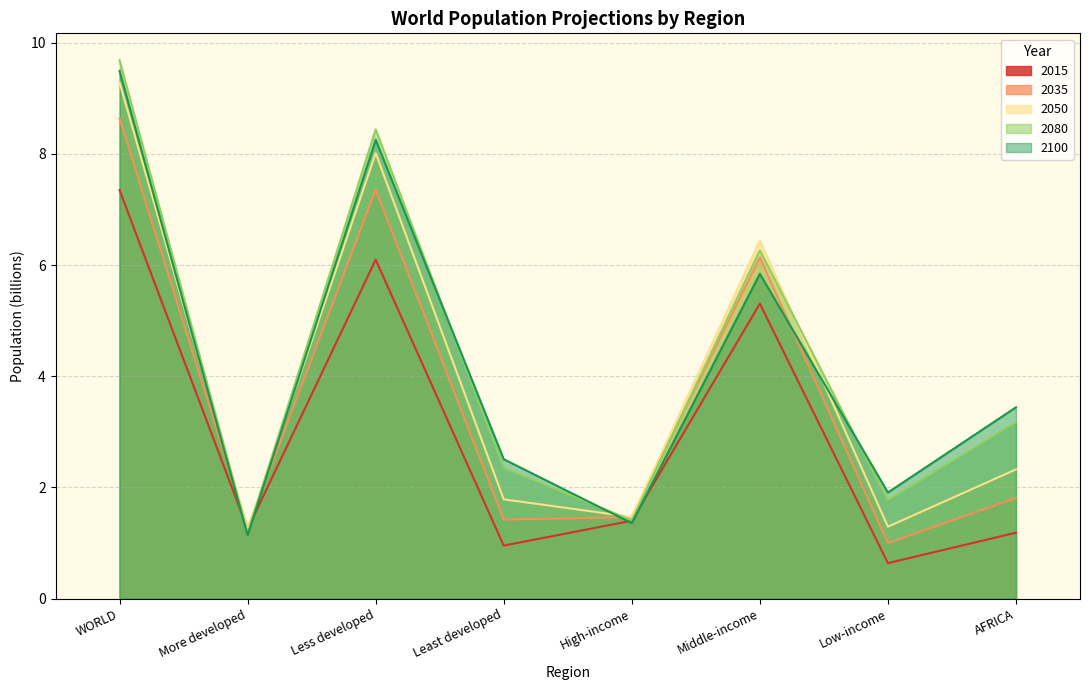

At which category does the chart reach its minimum across all series?

Low-income